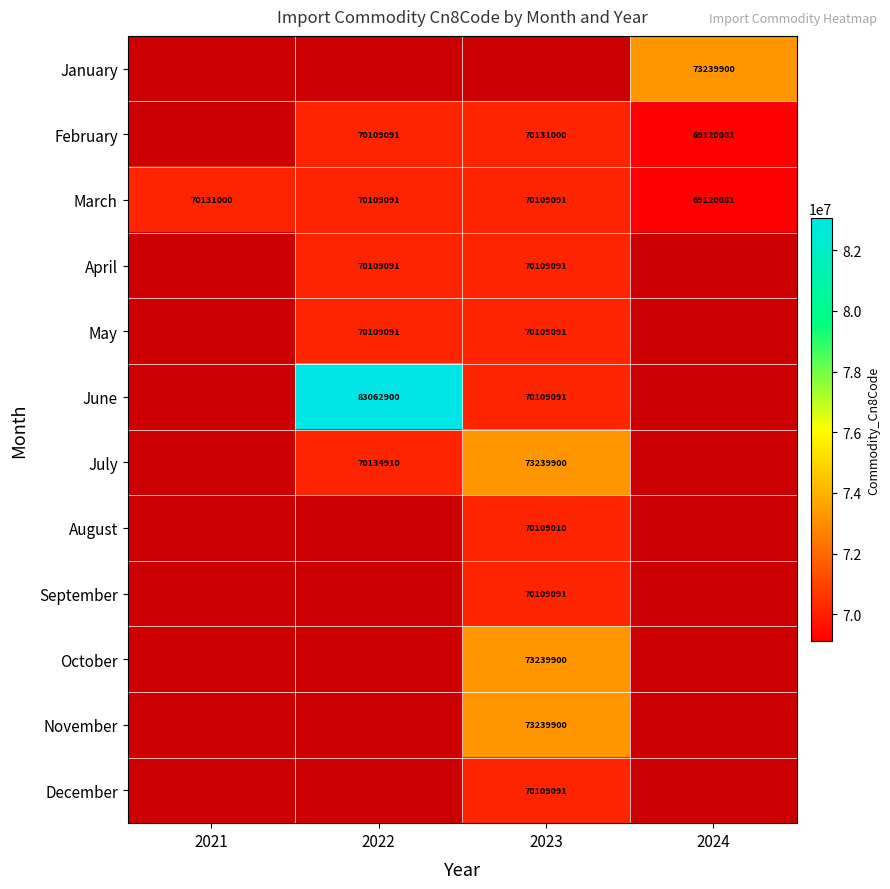

Is it true that February equals 69120081 at 2024?

True